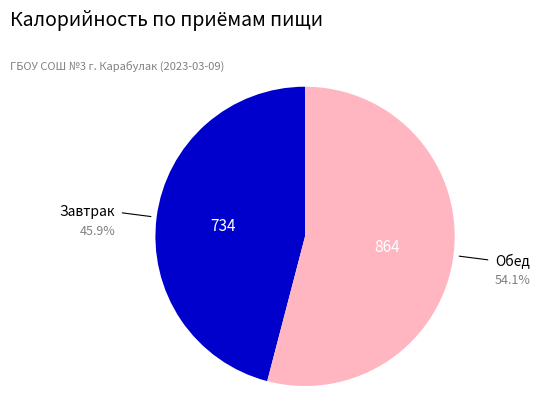

Is there a majority slice in this chart?

Yes